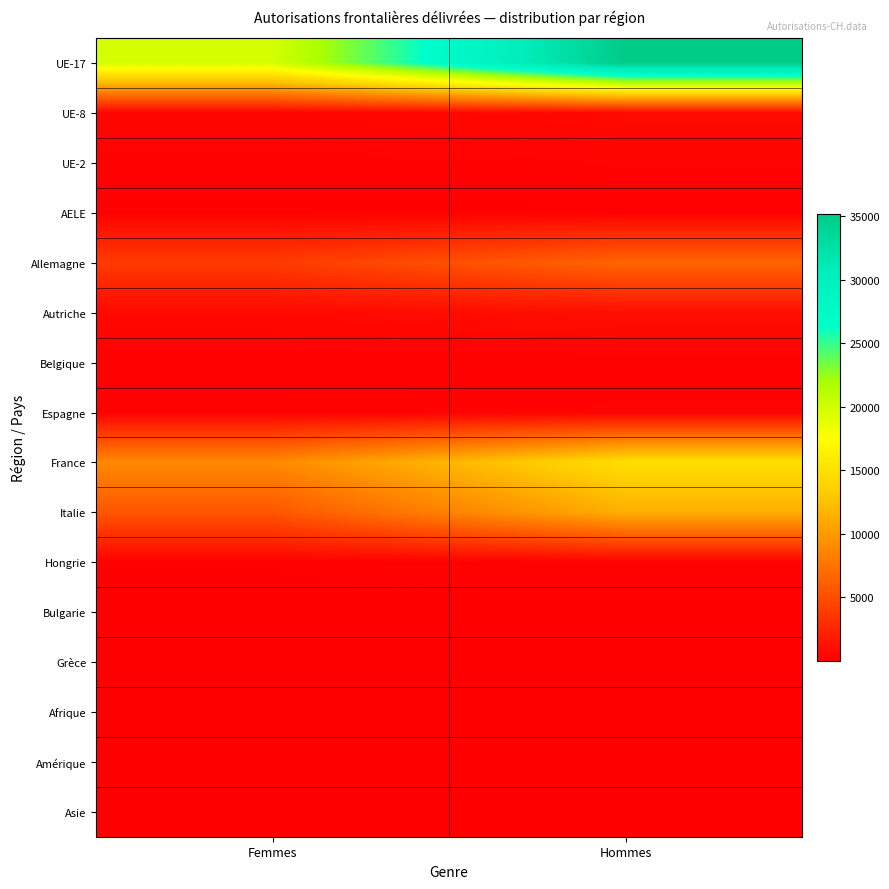

Which series has the widest spread of values?

UE-17